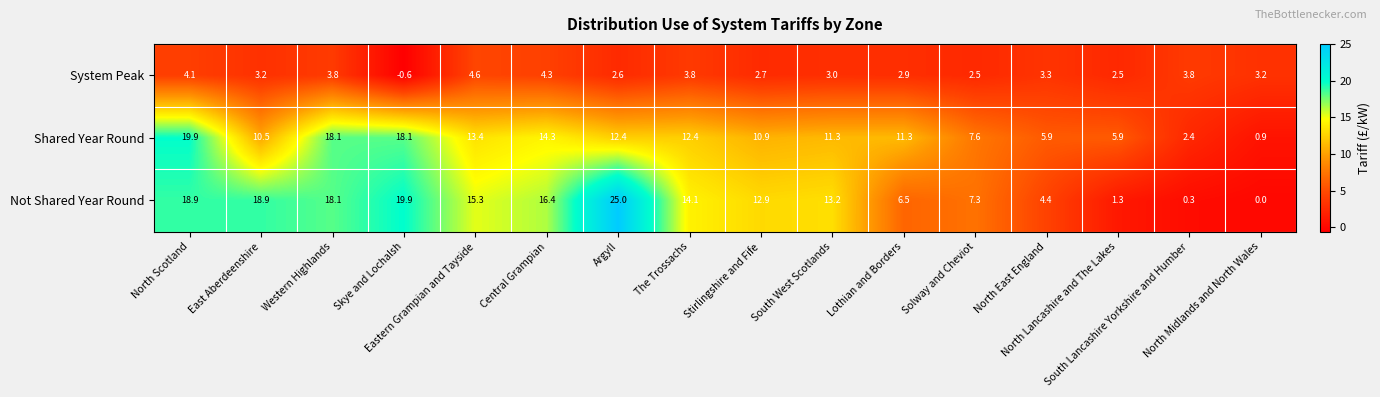

List the series in order of their peak value, lowest first.

System Peak, Shared Year Round, Not Shared Year Round